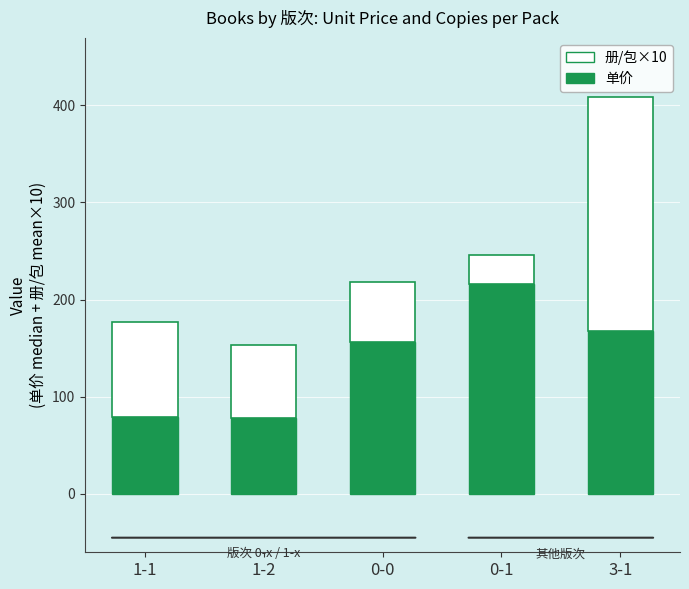

What is the total value across all series at 0-1?

246.0